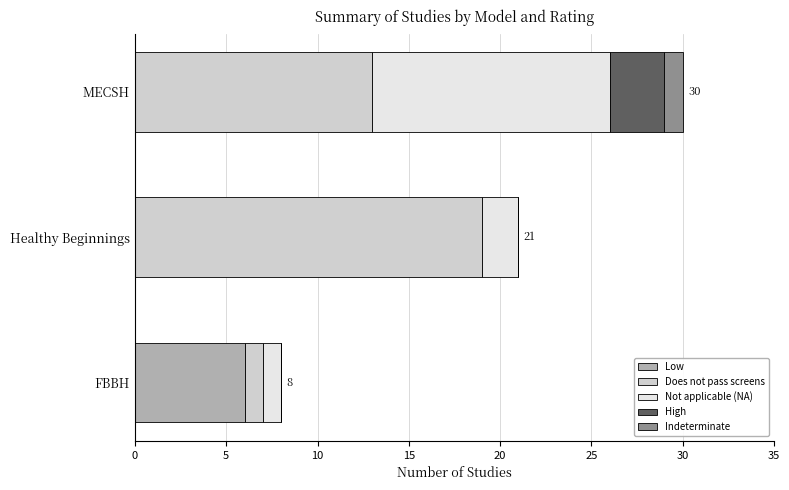

What is the sum of all Low values?

6